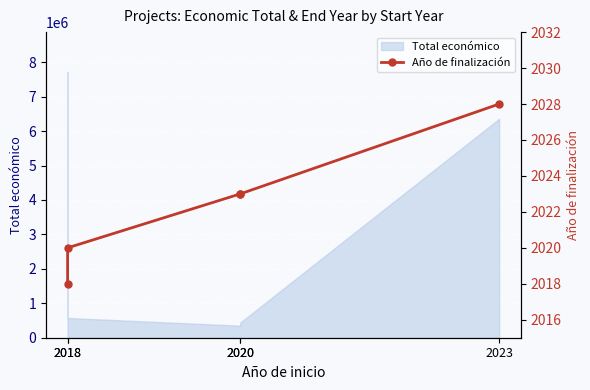

What is the value of the 2nd point from the left?

2018